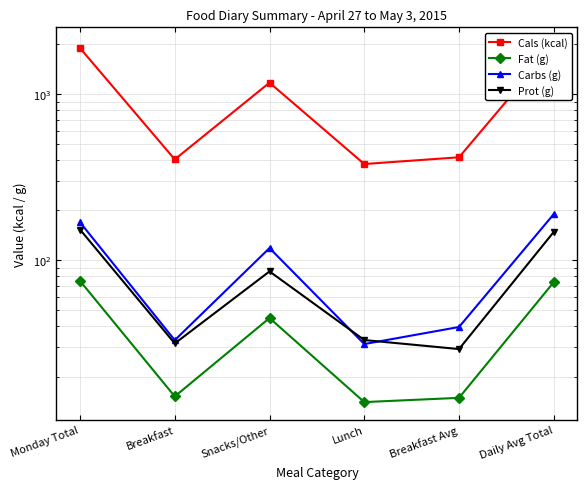

Is it true that Prot (g) equals 85.7 at Snacks/Other?

True